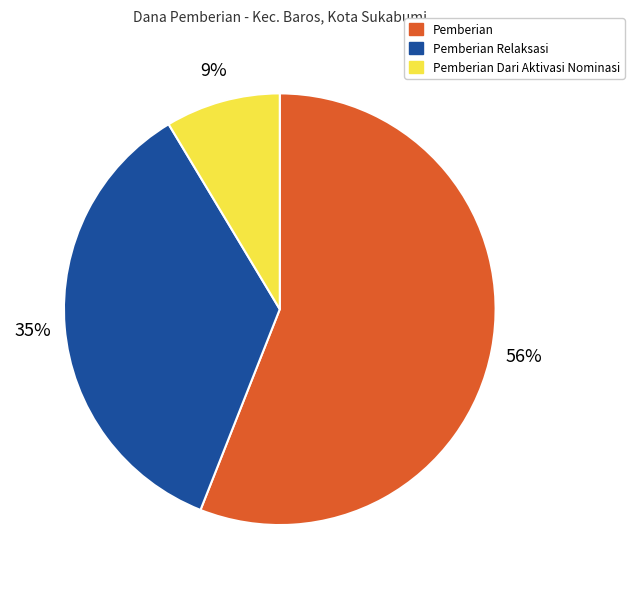

How many segments does this pie chart have?

3